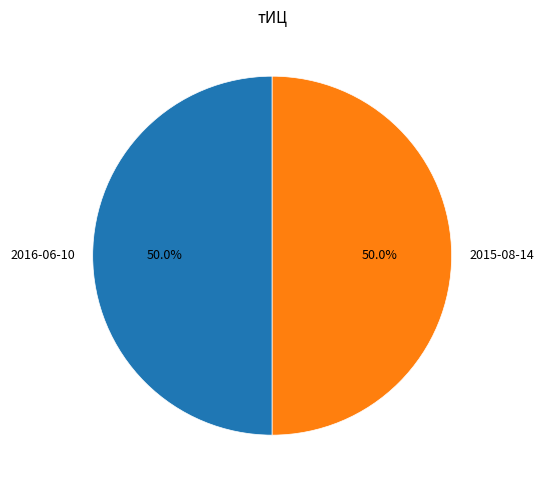

Approximately how many times larger is the value at 2016-06-10 compared to 2015-08-14?

1.0